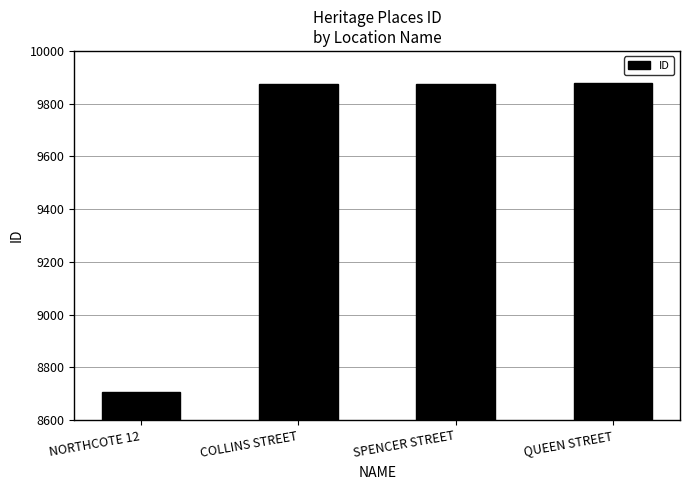

True or false: the data shows 13103 at SPENCER STREET.

False